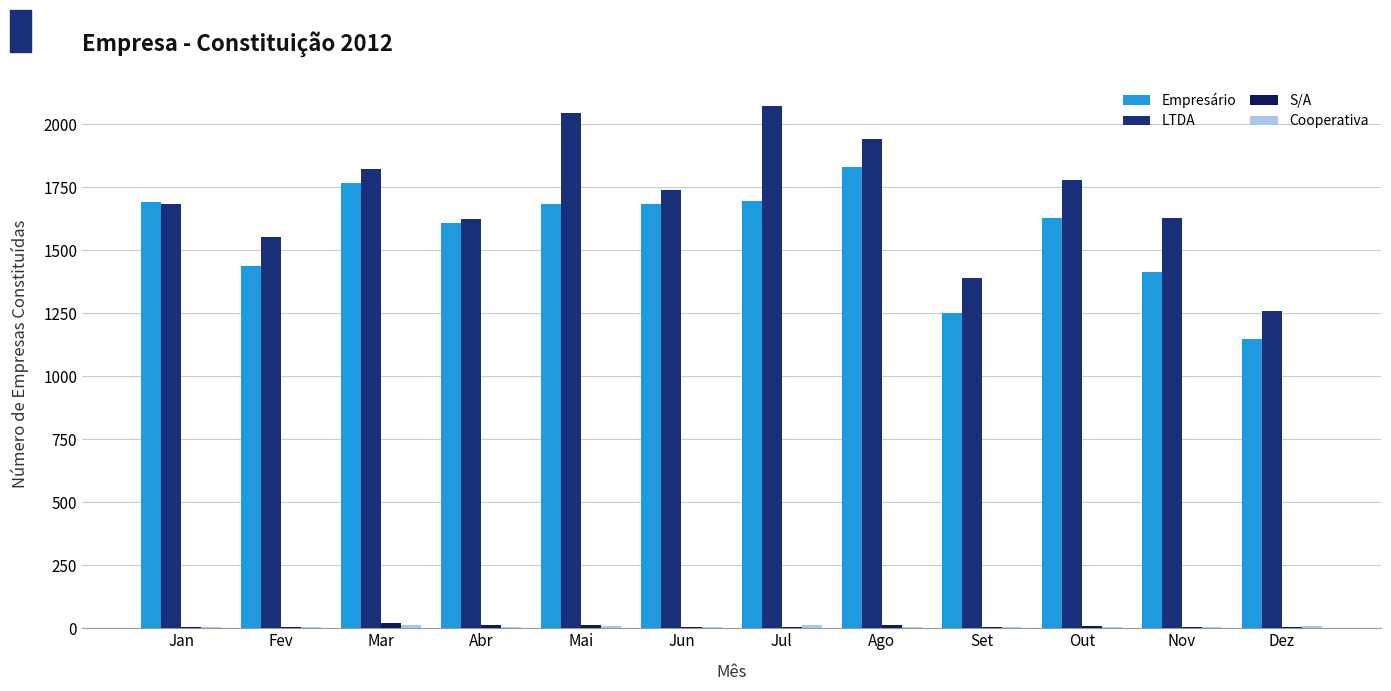

Are the bars grouped side by side (vs. stacked)?

Yes